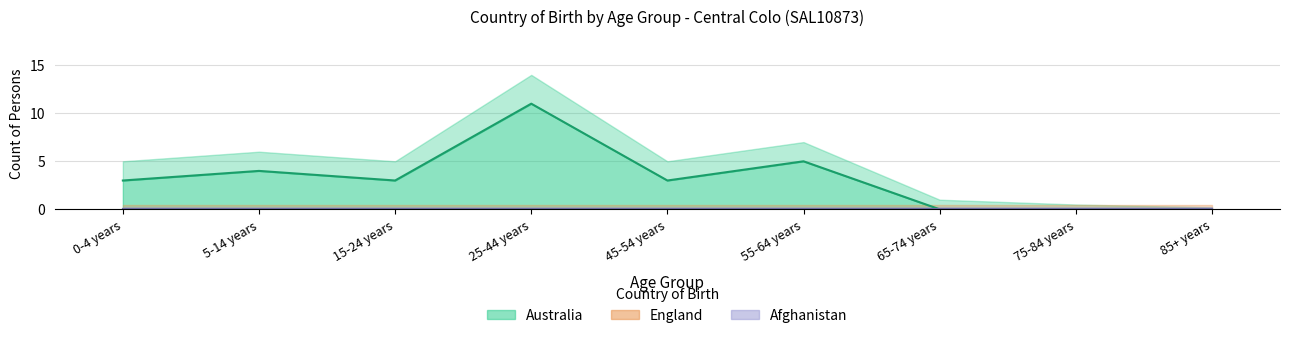

How many values in the Australia series exceed 3?

3